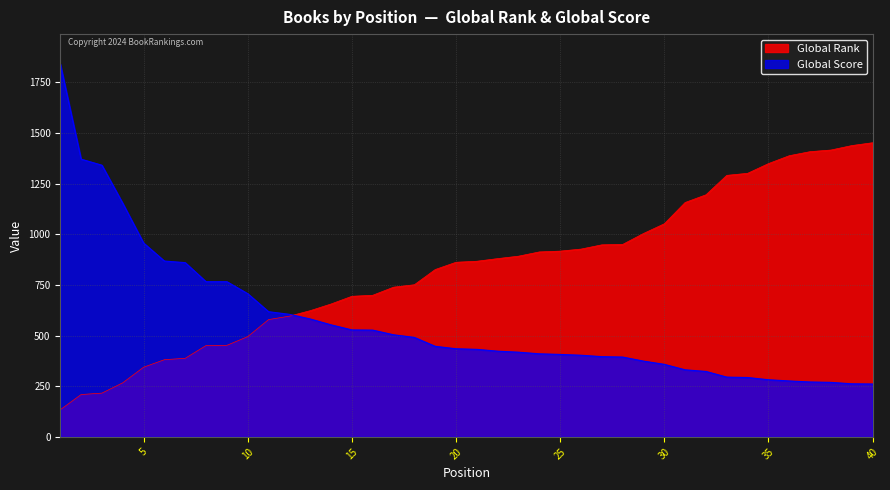

What are all the series names shown in the legend?

Global Rank, Global Score